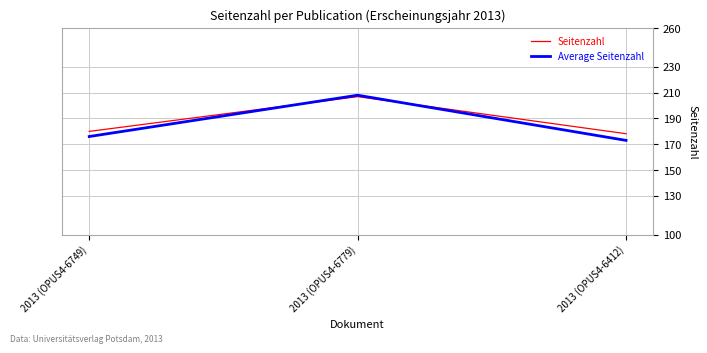

At which label is Seitenzahl closest to 192?

2013 (OPUS4-6749)